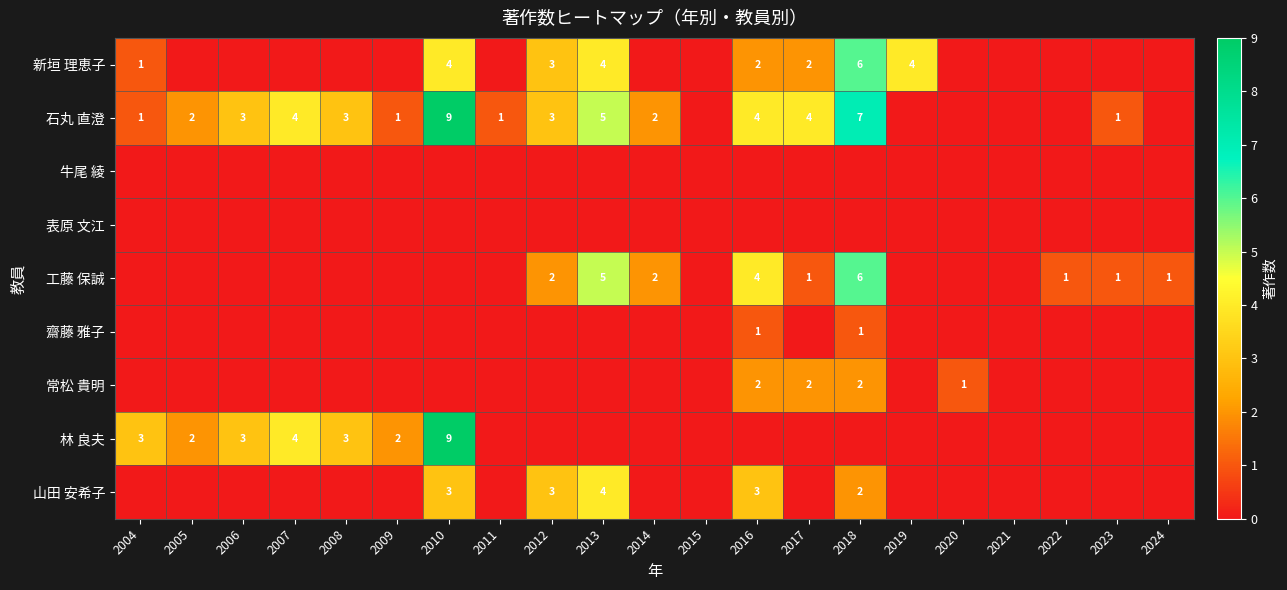

The value of 新垣 理恵子 at 2012 is 1. True or false?

False